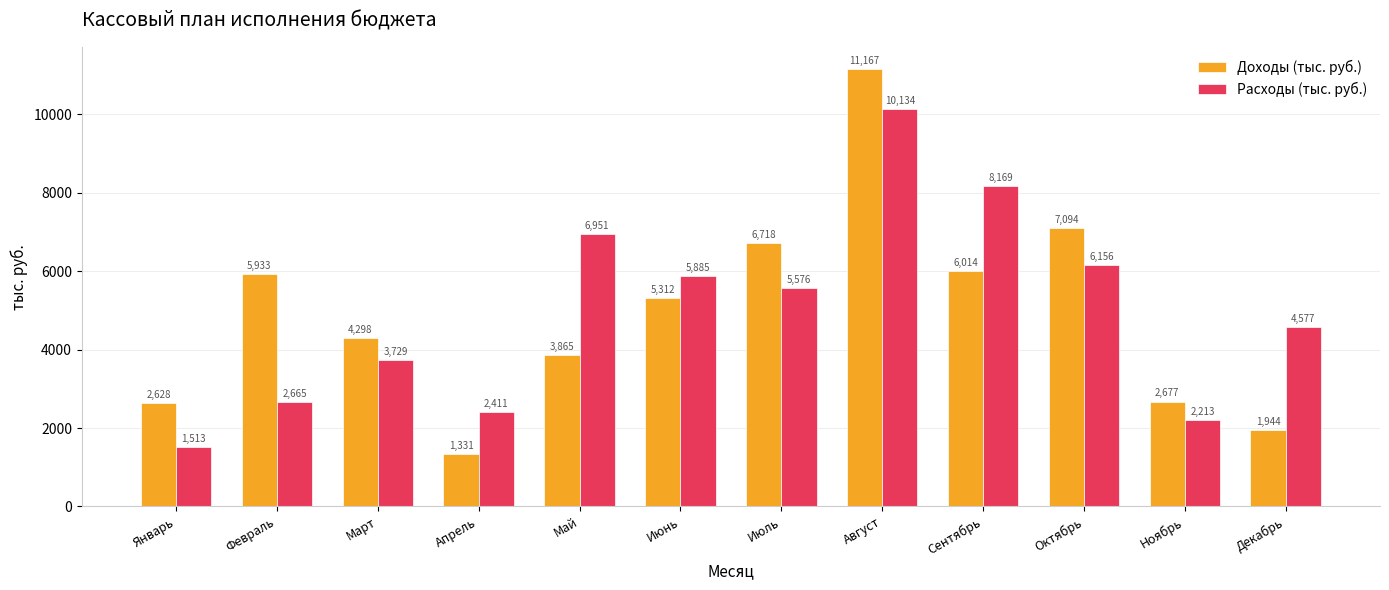

At how many categories does at least one series exceed 5716?

7